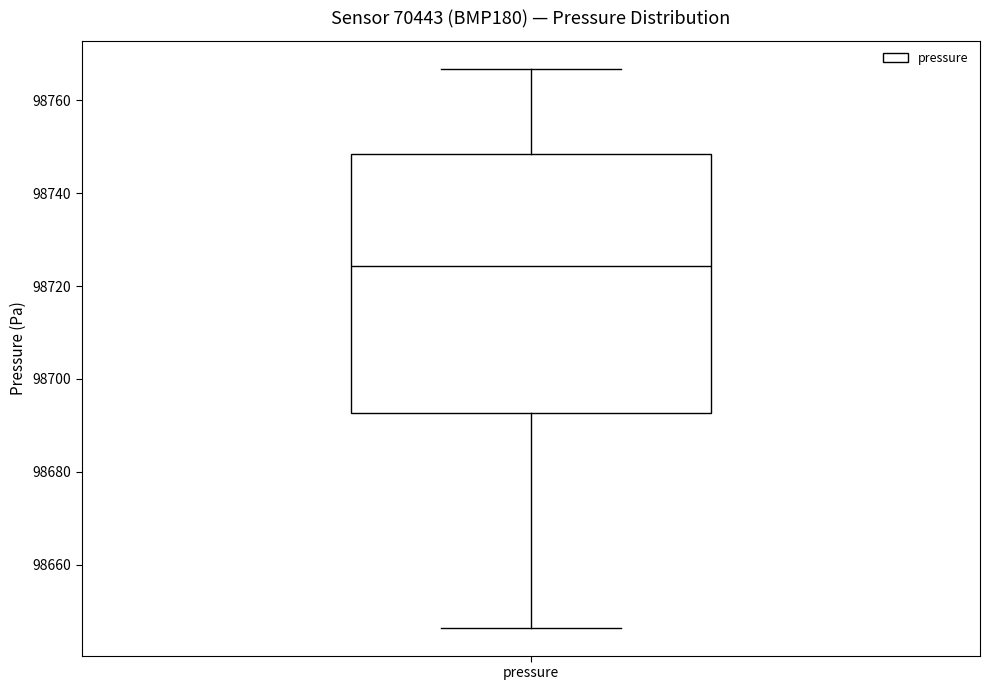

Transcribe this box plot: give where the median line is, the range the box spans, and where the two whiskers end, as read against the y-axis. The values are not printed on the chart, so give them approximately, as read against the axis.

median 98724, box 98692 to 98748, whiskers 98646 to 98766